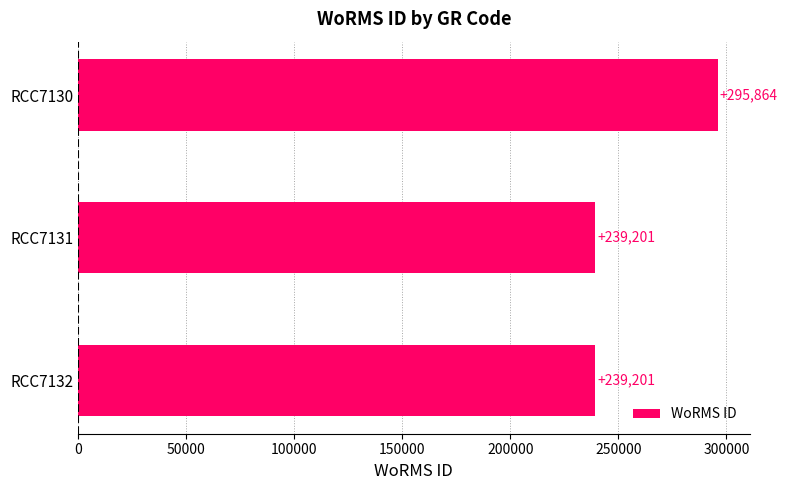

The chart shows a value of 66208 at RCC7132. True or false?

False